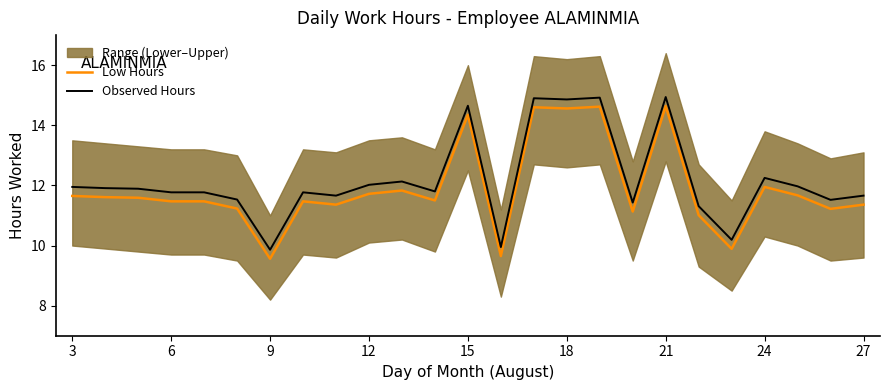

How many interior local valleys does the Observed Hours series have?

8